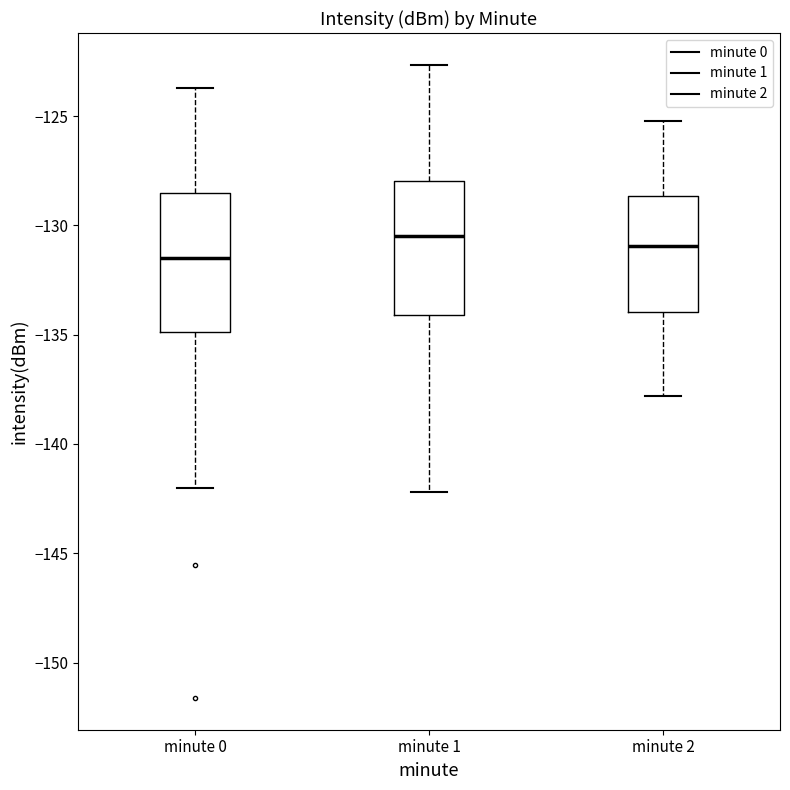

Where does the median line of the box for minute 2 sit on the y-axis? The values are not printed on the chart, so give them approximately, as read against the axis.

-131.0